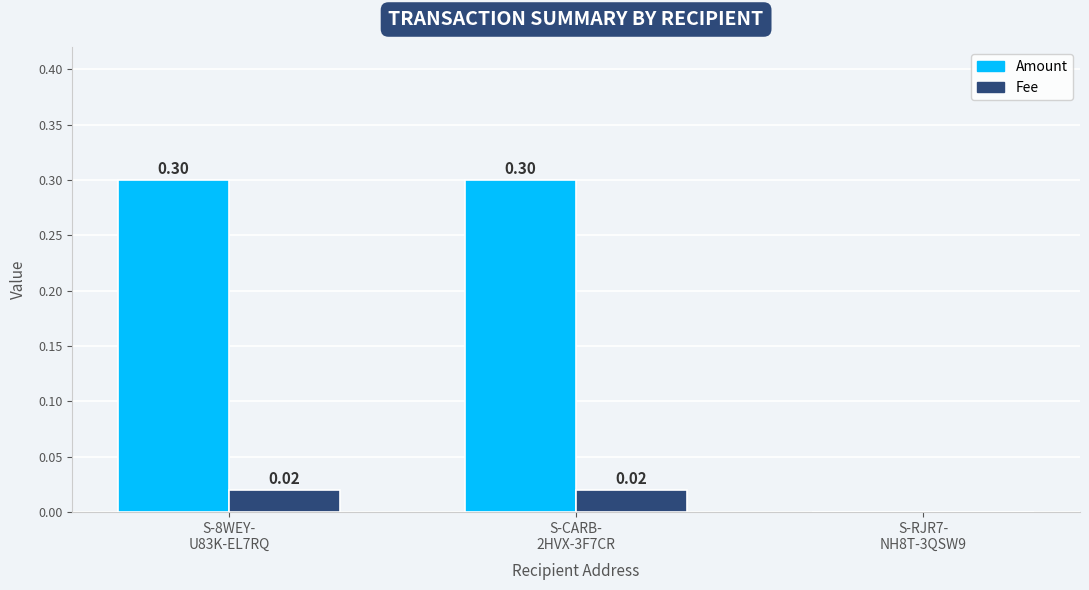

Count the number of categories in the chart.

3